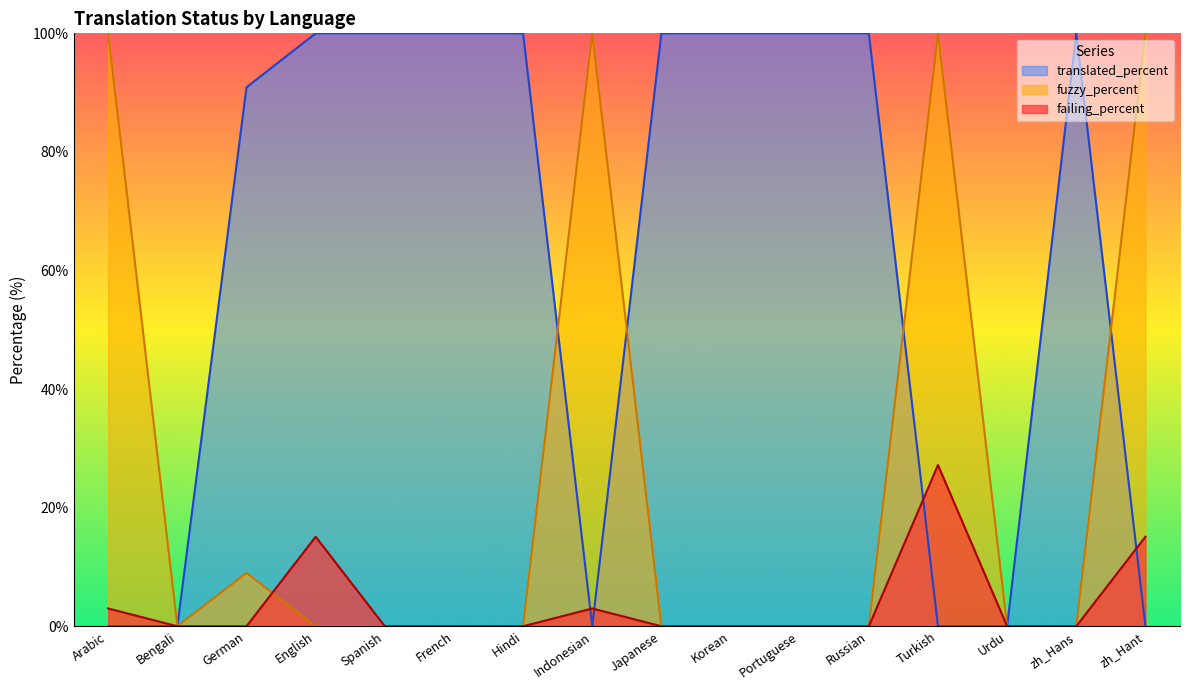

What is the label of the 1st point from the left?

Arabic